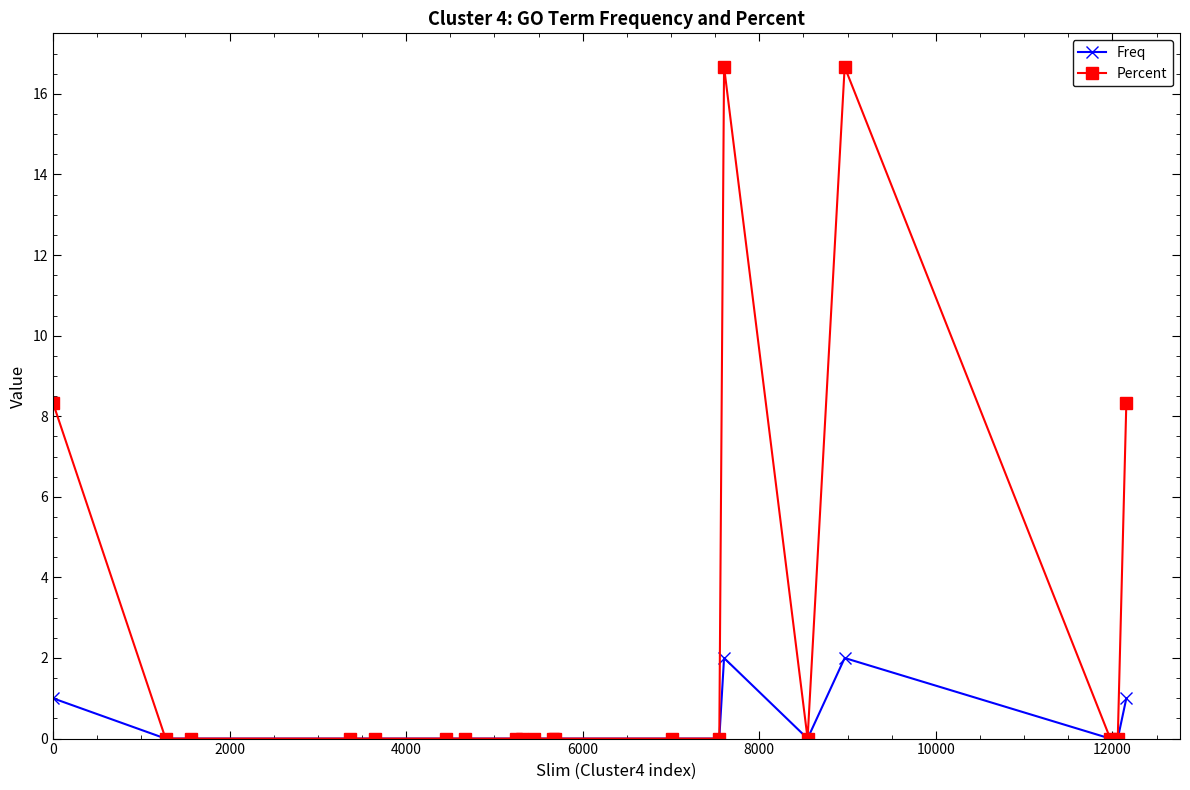

Rank the series by their average value, from lowest to highest.

Freq, Percent